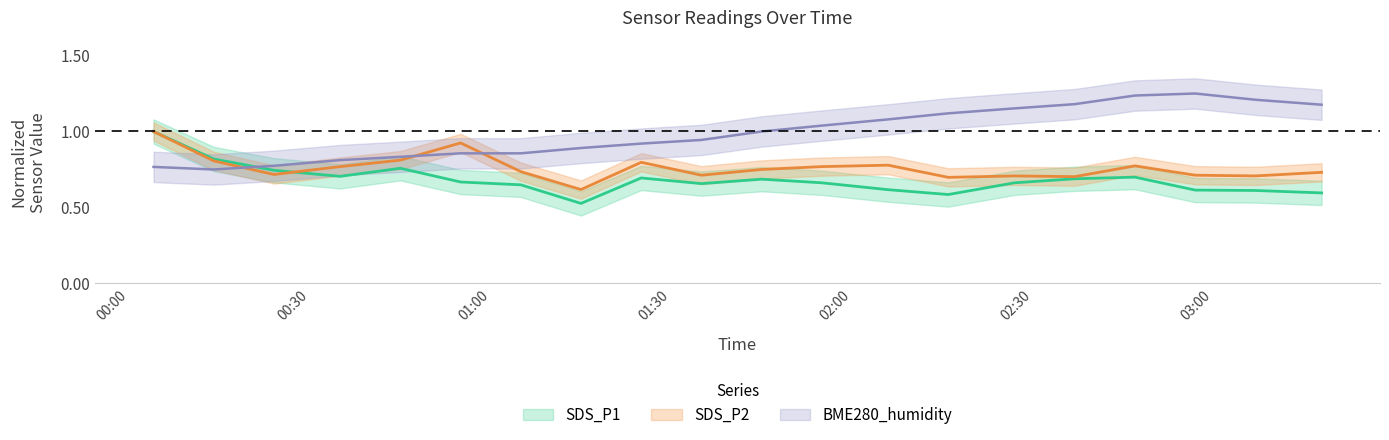

True or false: BME280_humidity and SDS_P2 cross at least once.

True